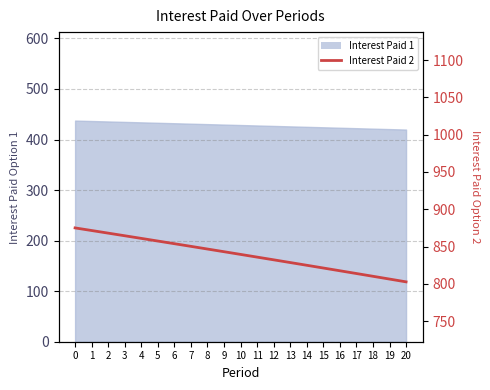

Is it true that the value at 9 is 843.1?

True